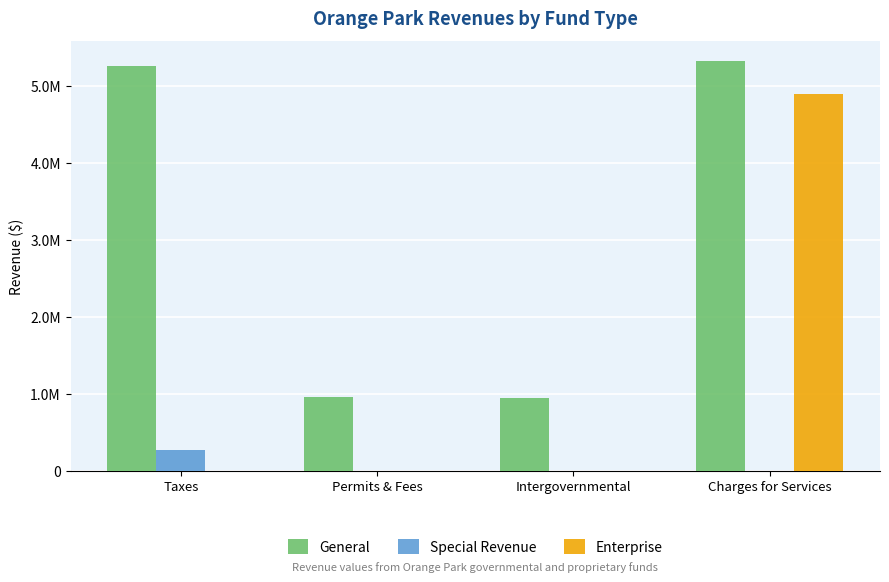

What are all the series names shown in the legend?

General, Special Revenue, Enterprise